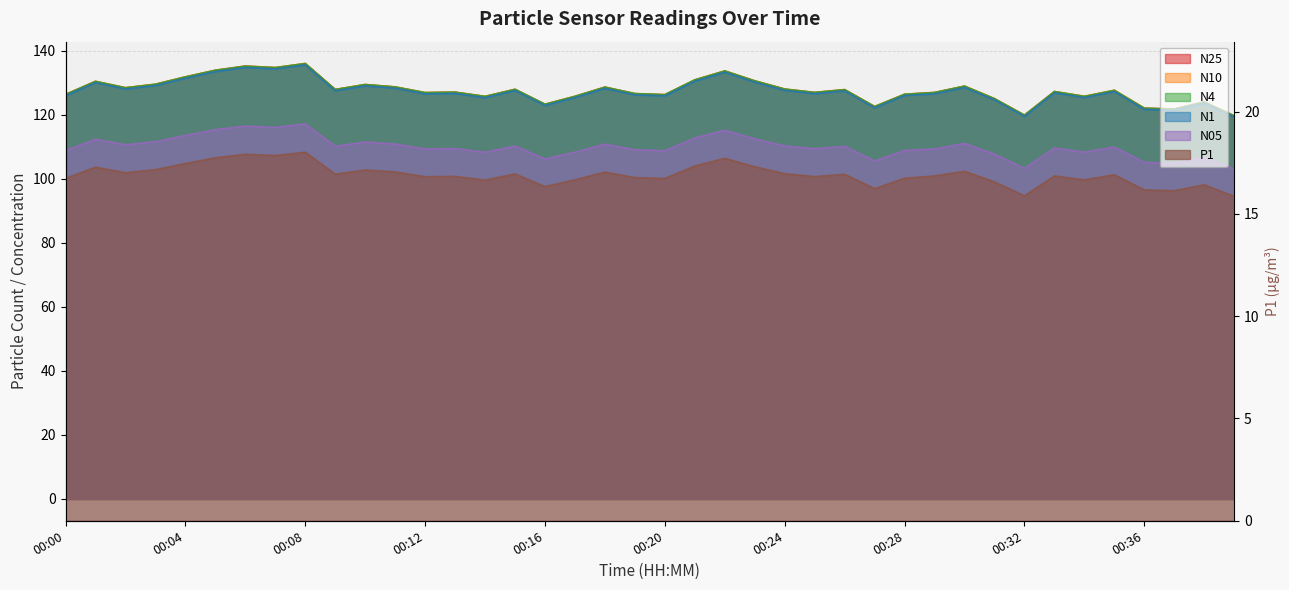

What is the maximum value for N10?

136.0